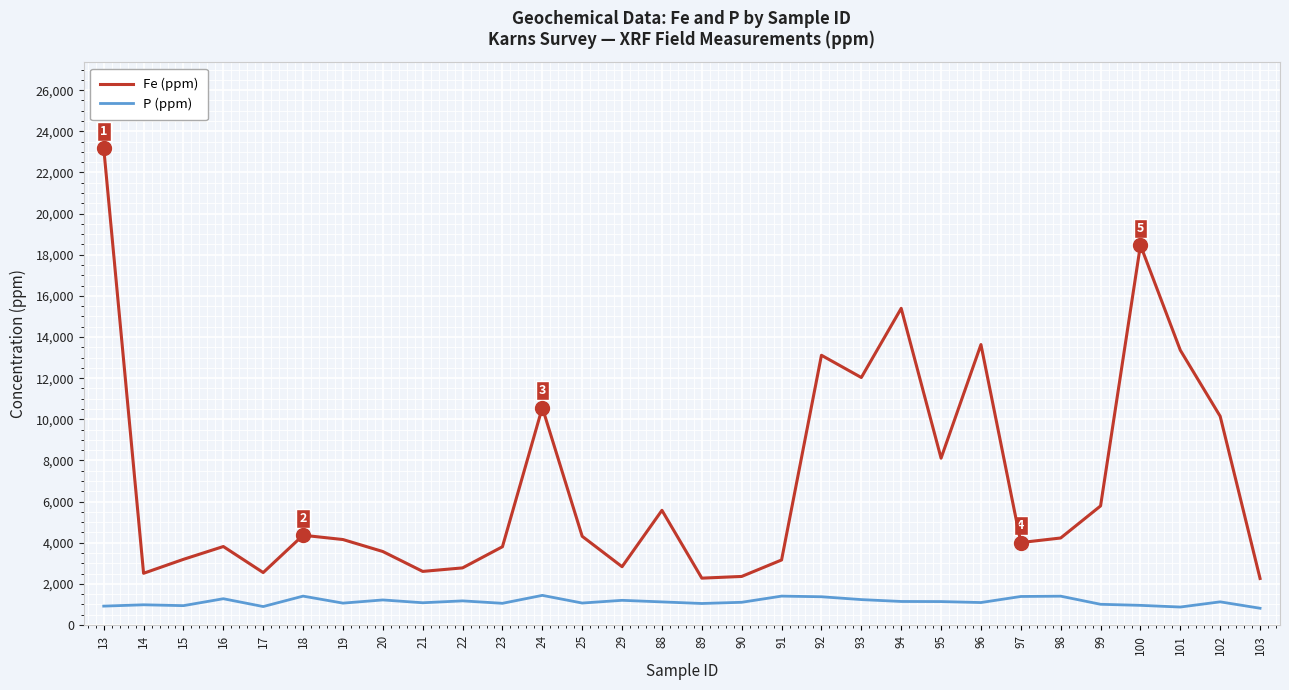

At which category is the sum across all series the highest?

13